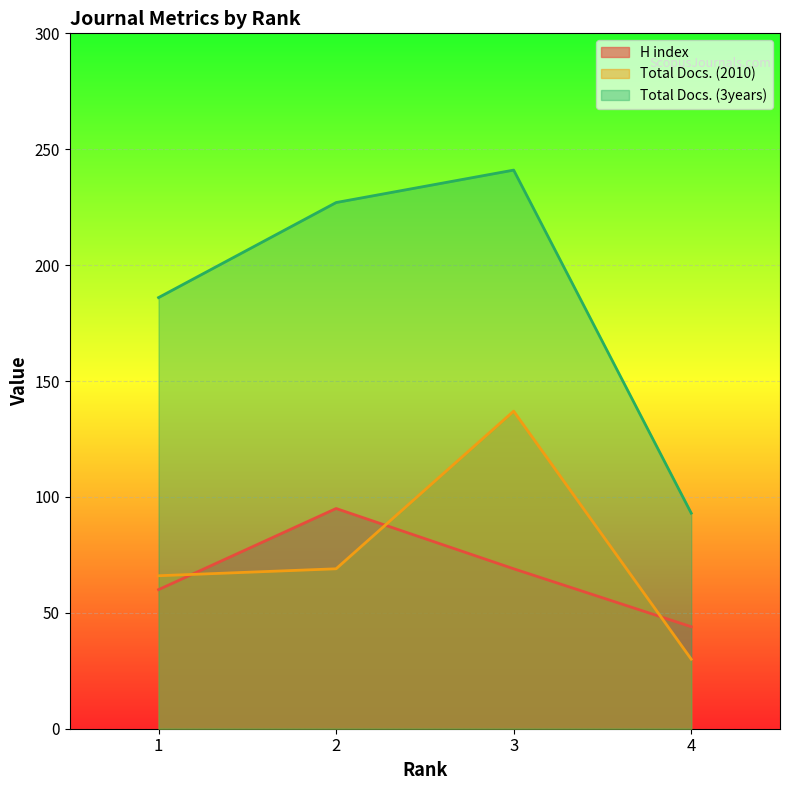

True or false: Total Docs. (2010) has a value of 30 at 4.

True